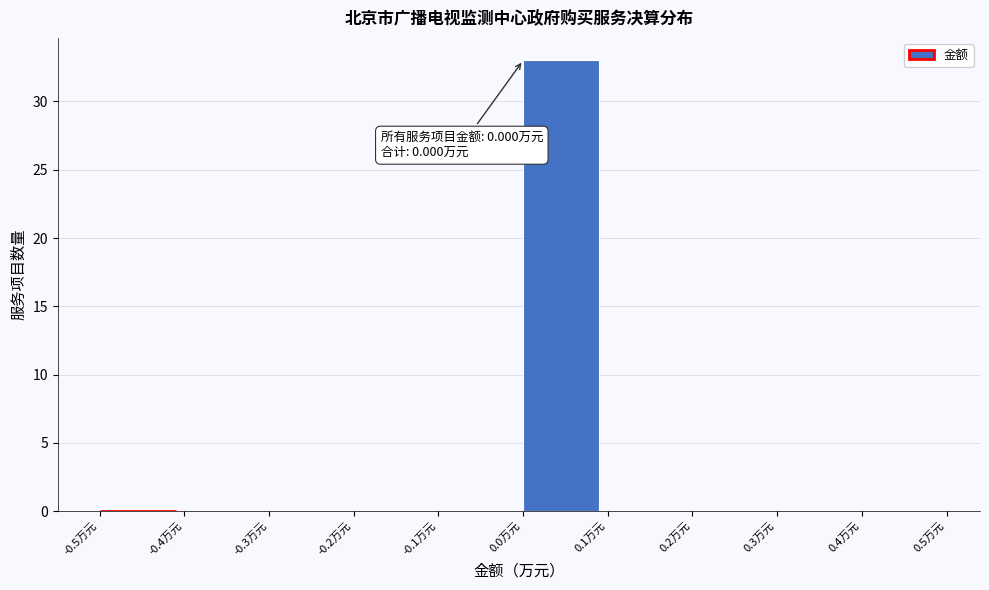

Which range on the x-axis has the tallest bar?

0.0 to 0.1